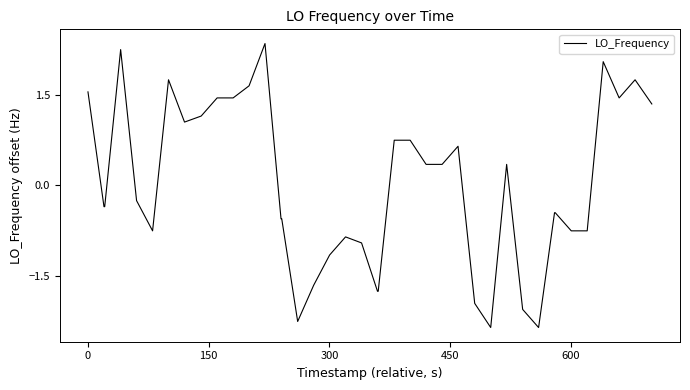

What is the smallest value displayed?

-2.4